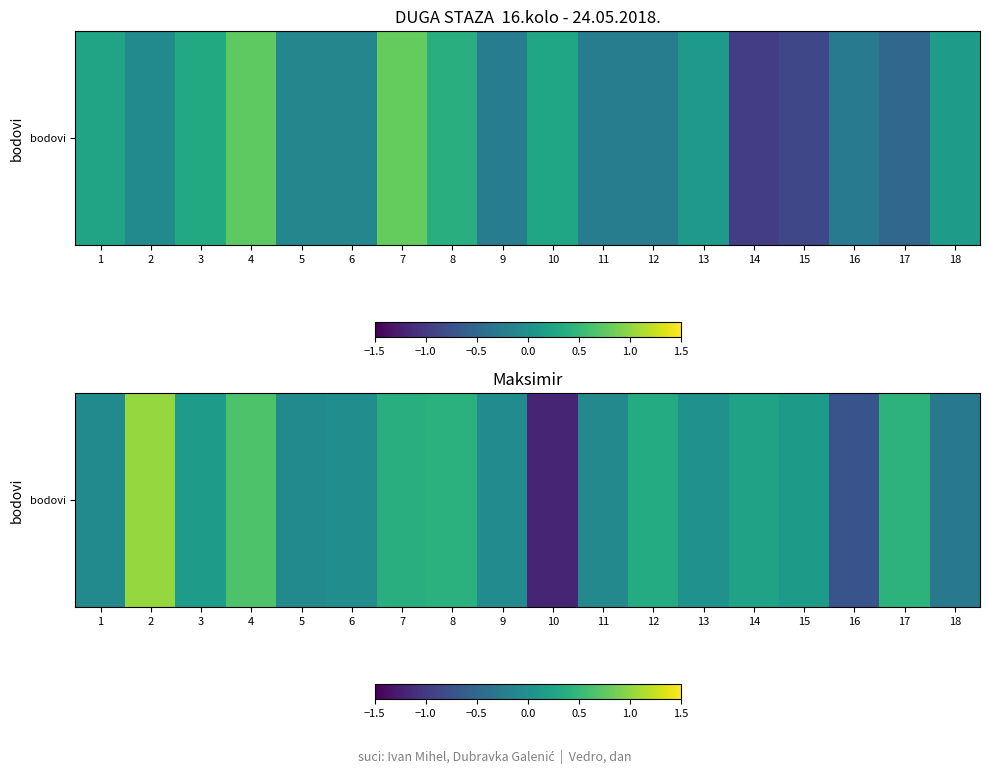

What is the difference between the maximum and second lowest values?

1.7